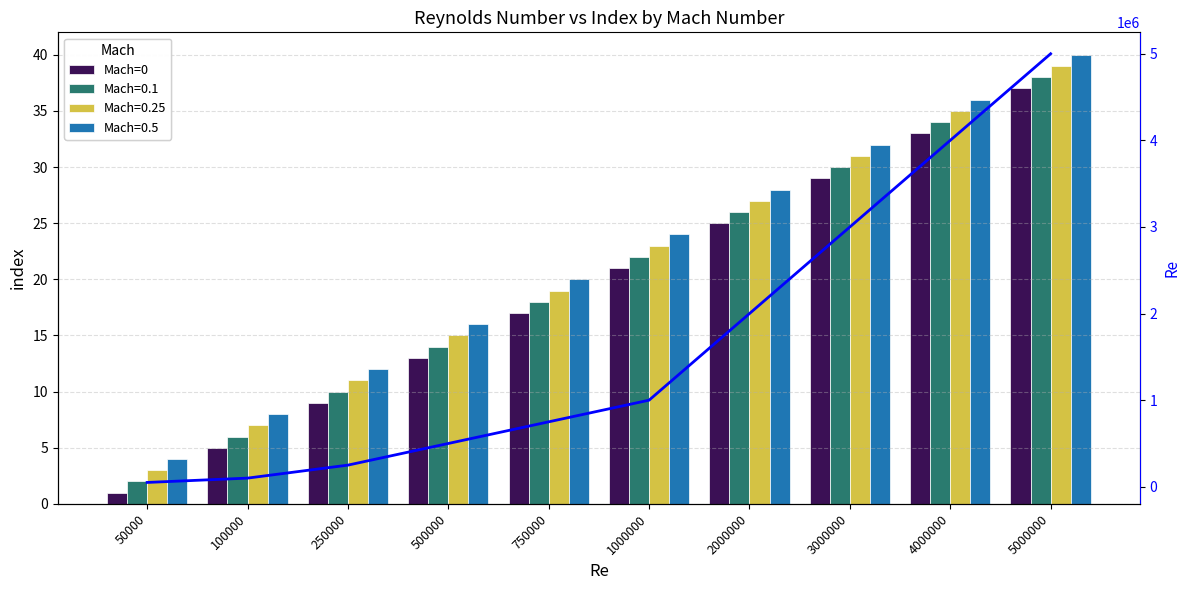

Where does the Mach=0 series first go above 21?

2000000